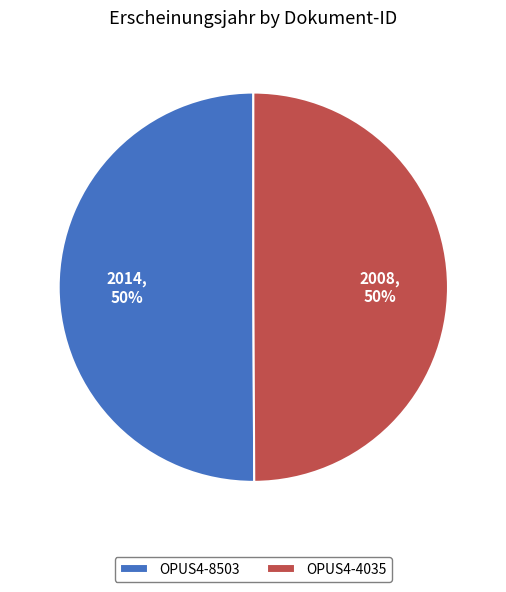

To the nearest percent, what is the average slice percentage?

50%